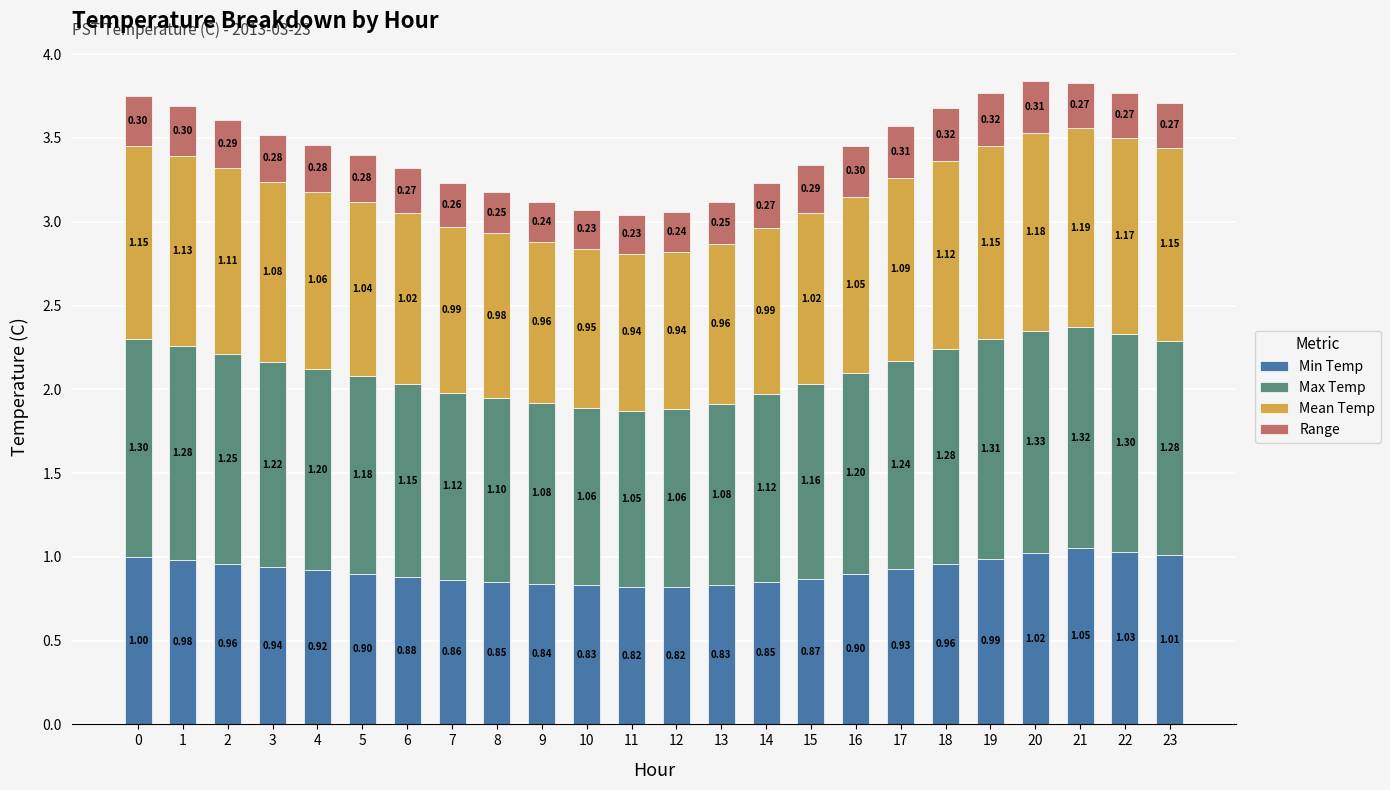

Which category has the highest value in the Min Temp series?

21